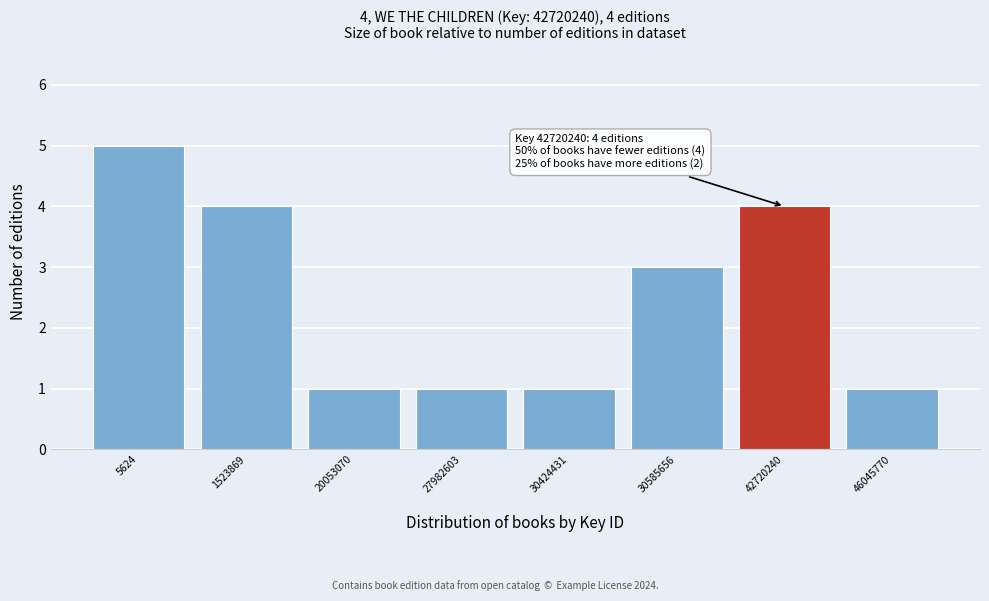

Reading left to right, extract all data points from this chart.

5	4	1	1	1	3	4	1